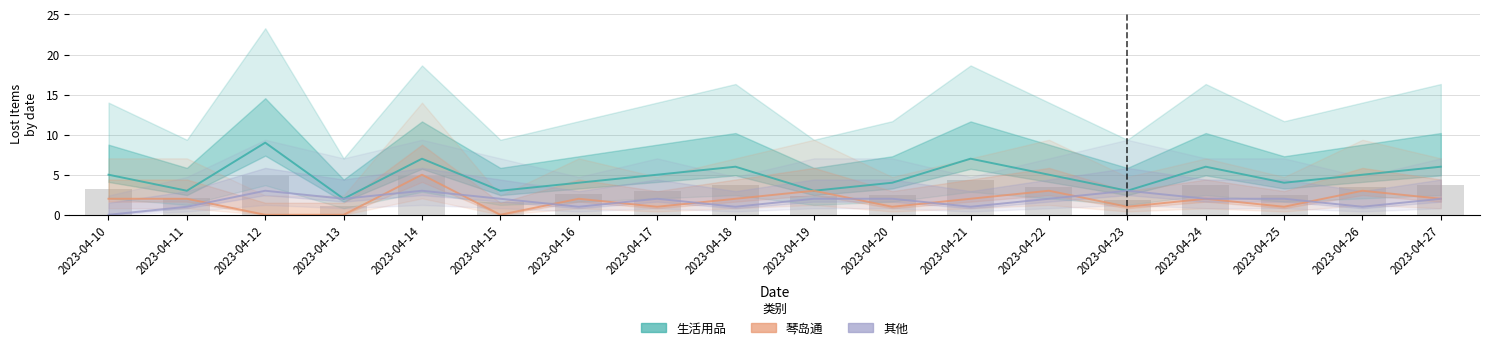

Reading left to right, what are all the values shown in this chart?

生活用品: 5	3	9	2	7	3	4	5	6	3	4	7	5	3	6	4	5	6
琴岛通: 2	2	0	0	5	0	2	1	2	3	1	2	3	1	2	1	3	2
其他: 0	1	3	2	3	2	1	2	1	2	2	1	2	3	2	2	1	2